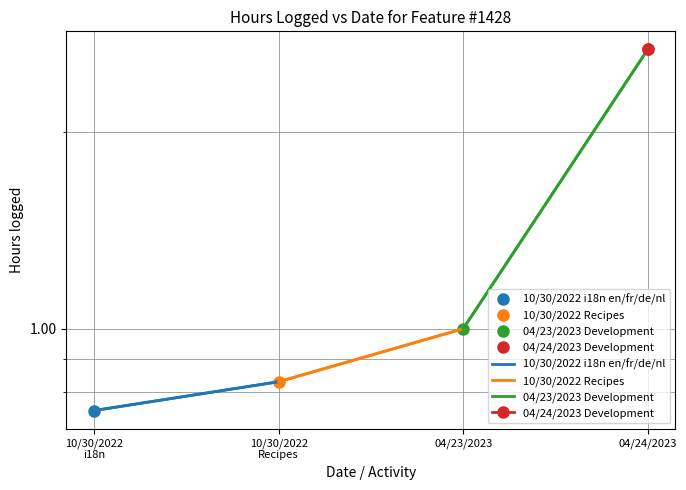

What value does the 10/30/2022 i18n en/fr/de/nl series have at 10/30/2022
i18n?

0.8